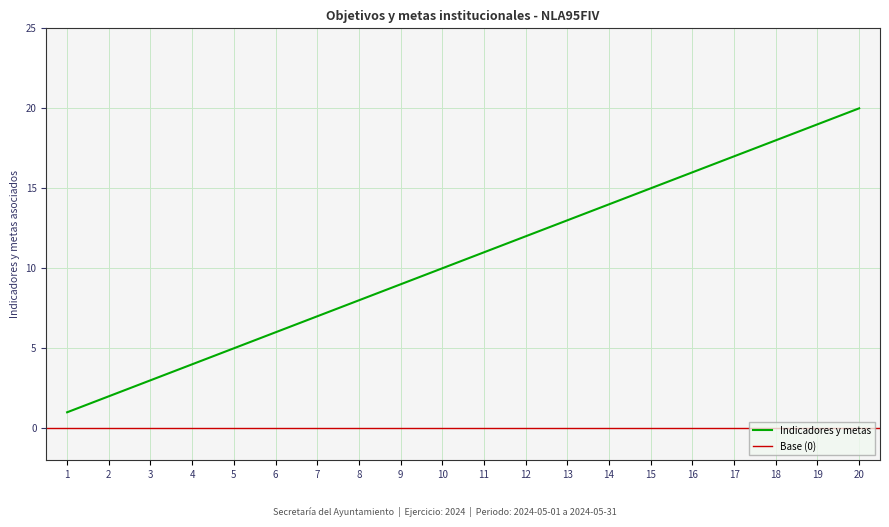

What is the average value?

10